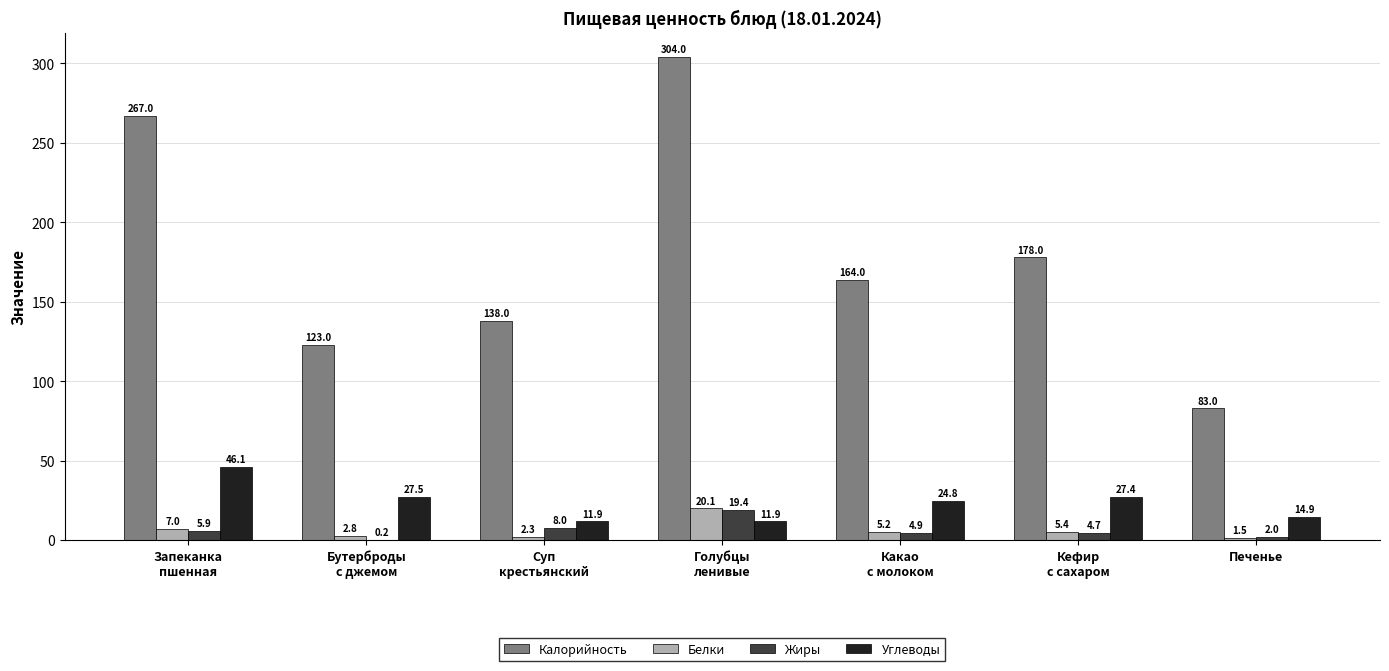

What is the sum of all Калорийность values?

1257.0